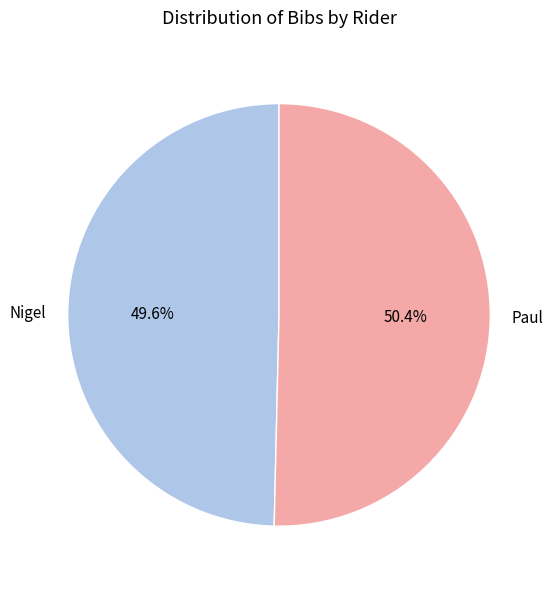

Count the number of slices in the pie.

2